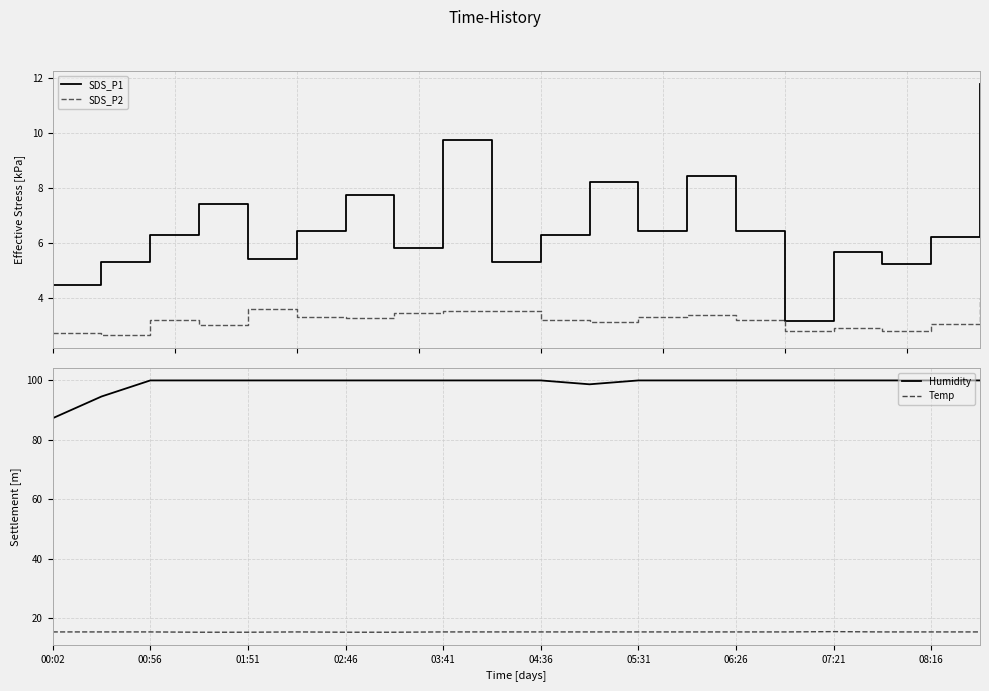

Reading right to left, what are all the values shown in this chart?

SDS_P1: 11.8	6.2	5.2	5.7	3.2	6.4	8.4	6.4	8.2	6.3	5.3	9.7	5.8	7.7	6.4	5.4	7.4	6.3	5.3	4.5
SDS_P2: 4.0	3.0	2.8	2.9	2.8	3.2	3.4	3.3	3.1	3.2	3.5	3.5	3.4	3.3	3.3	3.6	3.0	3.2	2.6	2.7
Humidity: 99.9	99.9	99.9	99.9	99.9	99.9	99.9	99.9	98.6	99.9	99.9	99.9	99.9	99.9	99.9	99.9	99.9	99.9	94.5	87.2
Temp: 15.4	15.4	15.4	15.5	15.4	15.4	15.4	15.4	15.4	15.4	15.4	15.4	15.3	15.3	15.4	15.3	15.3	15.4	15.4	15.4